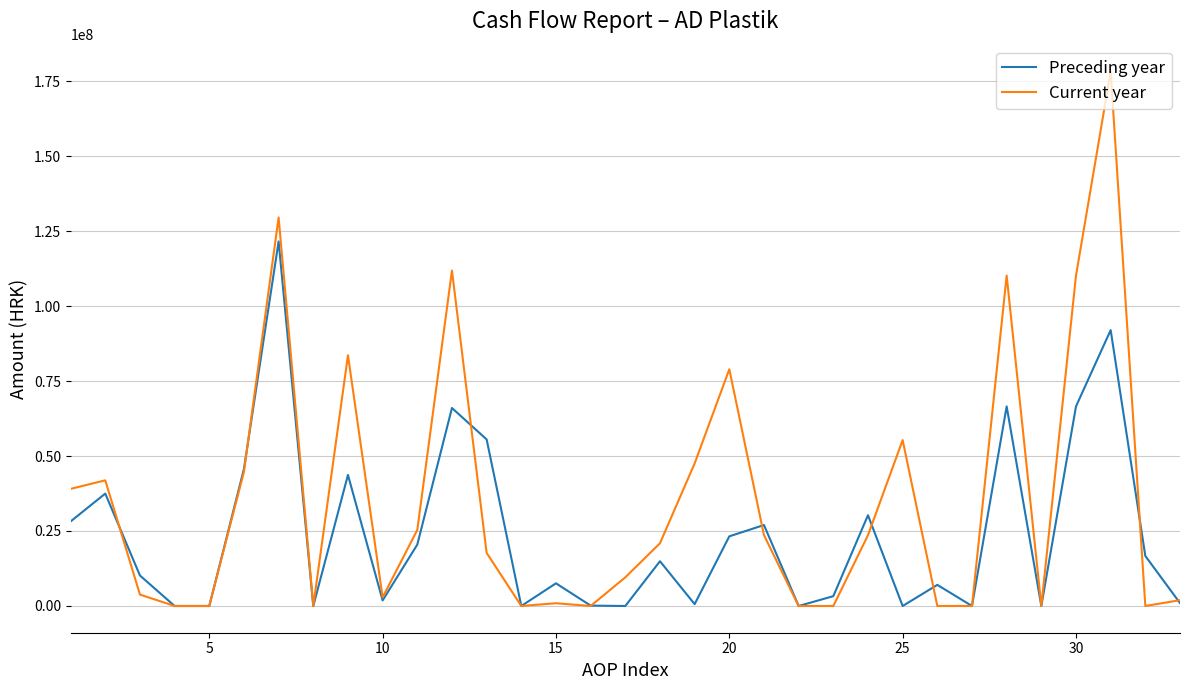

Which series has the largest range (max minus min)?

Current year